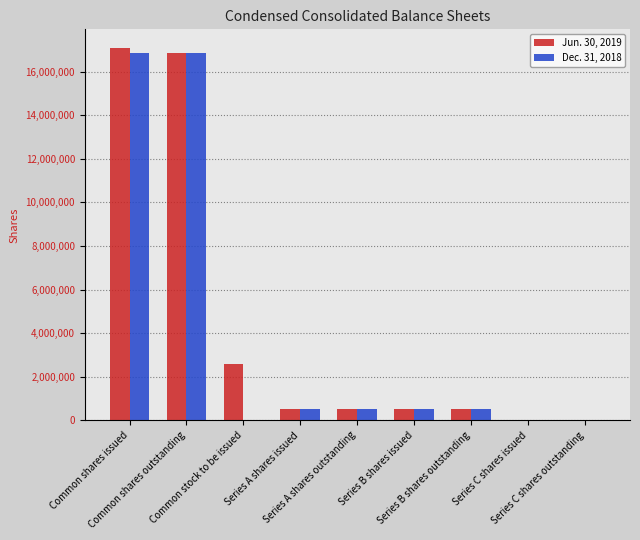

Is it true that Dec. 31, 2018 equals 16832065 at Common shares issued?

True